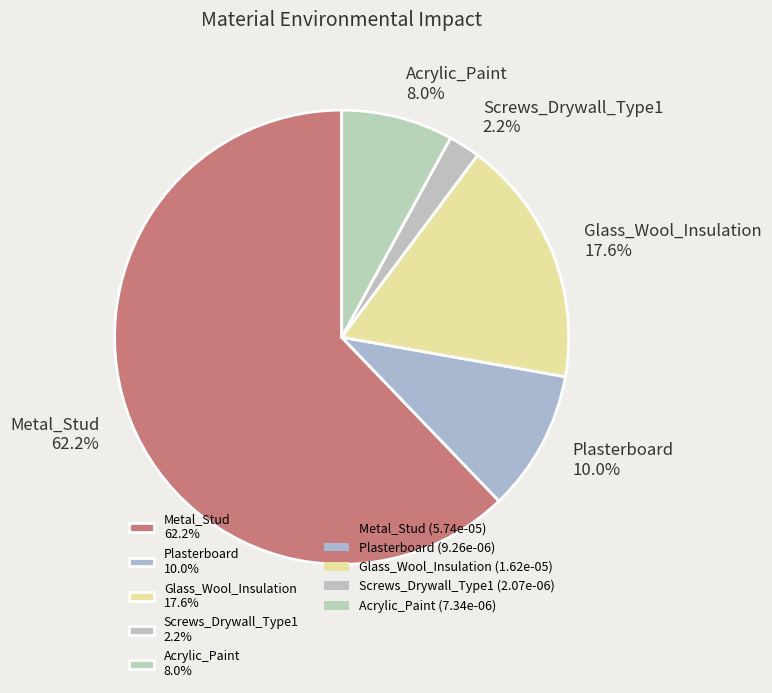

Does Screws_Drywall_Type1 account for over 50% of the chart?

No